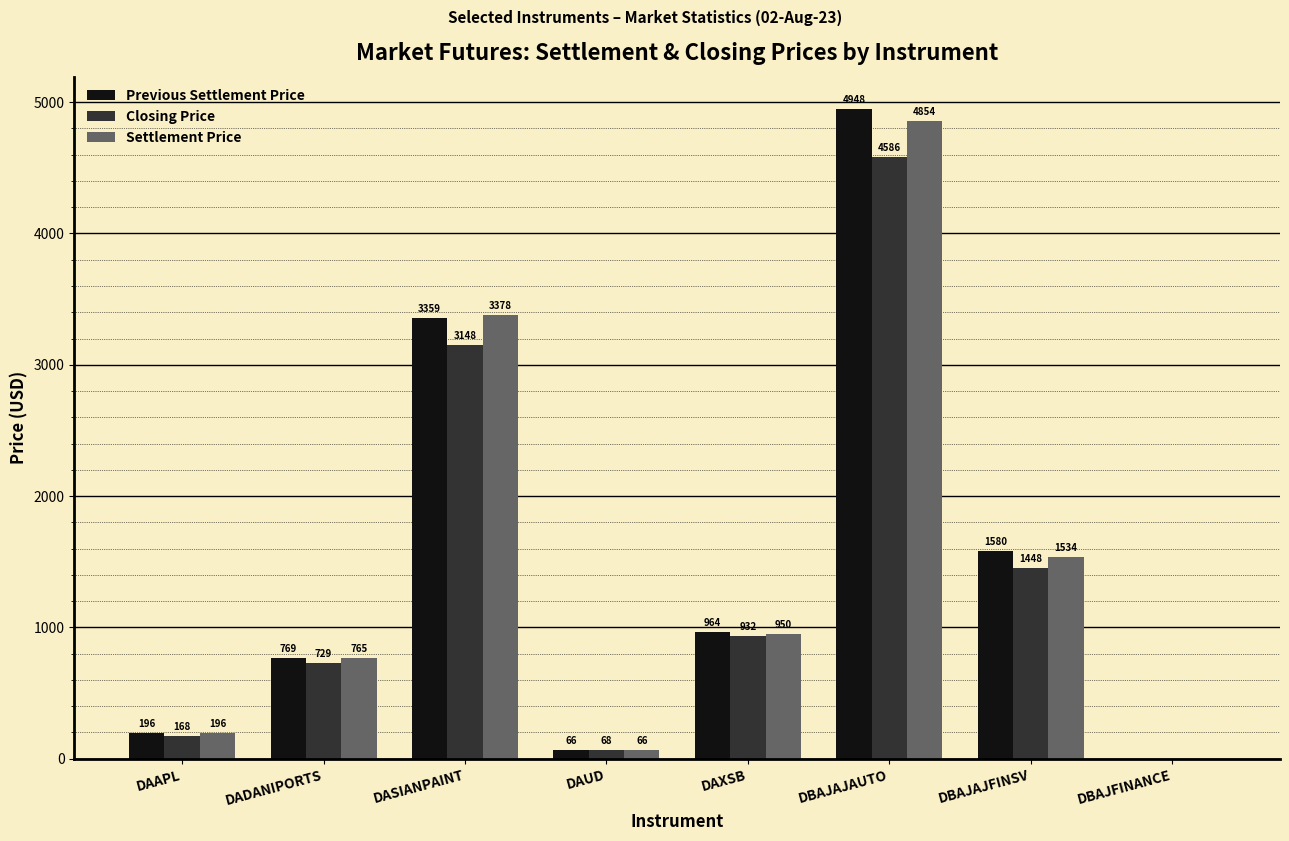

Between DAXSB and DBAJAJAUTO, which series saw the biggest shift?

Previous Settlement Price